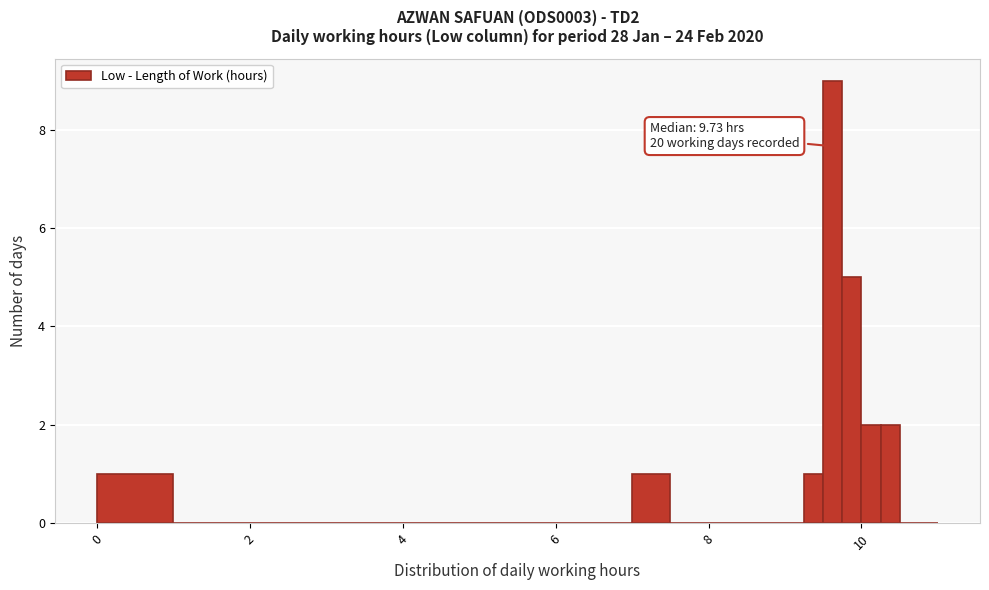

Around what value on the x-axis is the tallest bar? Give the approximate position of its centre, as read against the axis.

9.6